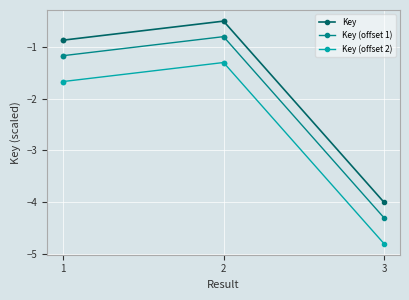

What is the difference between the highest and lowest values at 1?

0.8